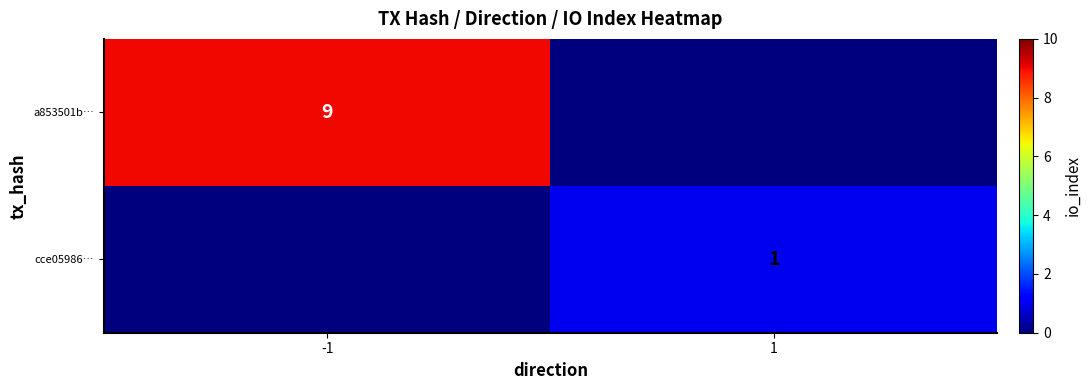

Is it true that a853501b… equals 15 at -1?

False